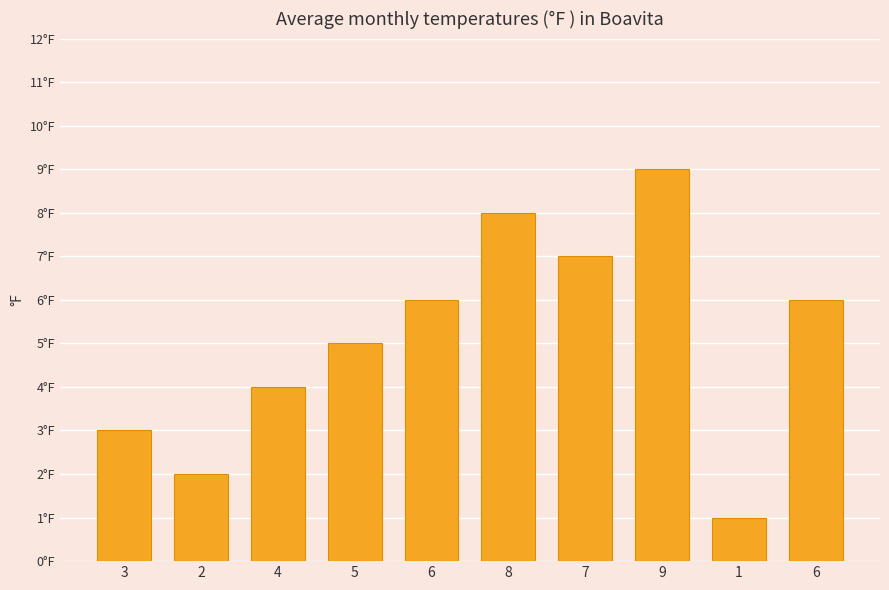

Does the chart contain any negative values?

No